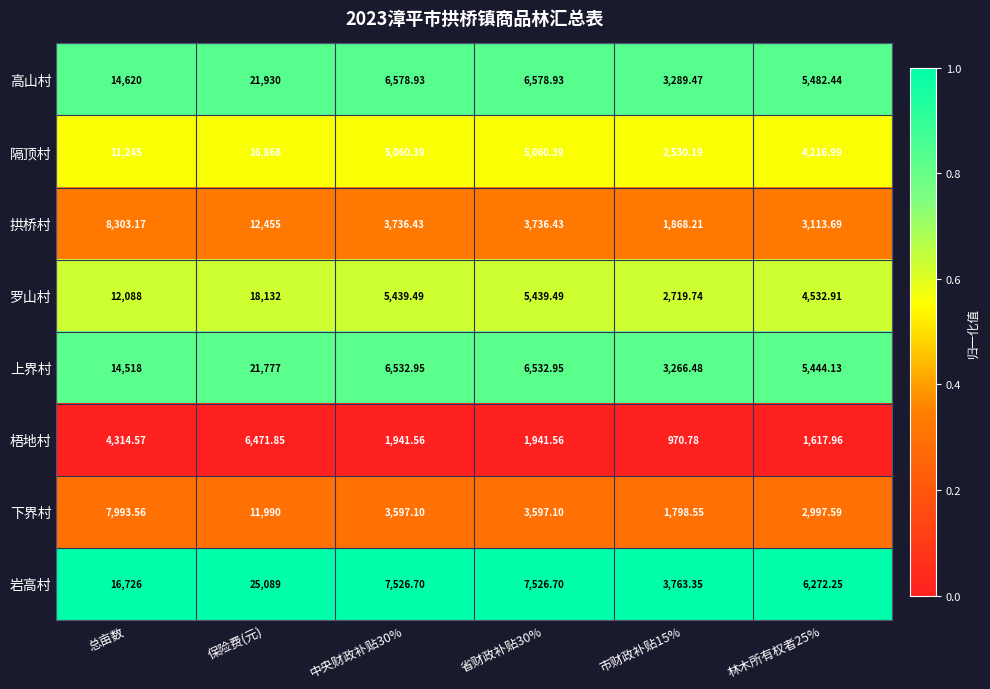

At which label does 梧地村 first exceed 1941?

总亩数